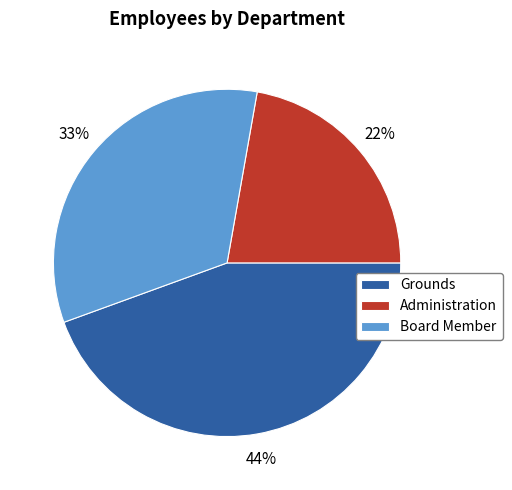

Which has a higher value, Grounds or Administration?

Grounds